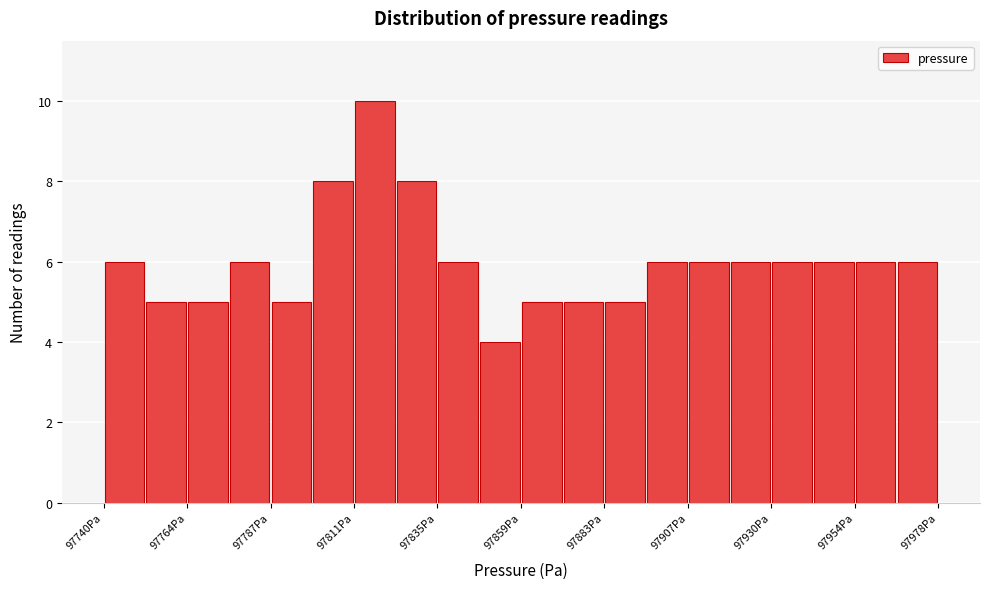

Around what value on the x-axis is the tallest bar? Give the approximate position of its centre, as read against the axis.

97820